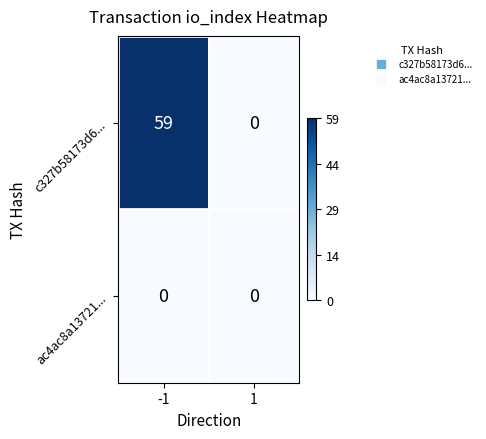

How many data points does each series have?

2